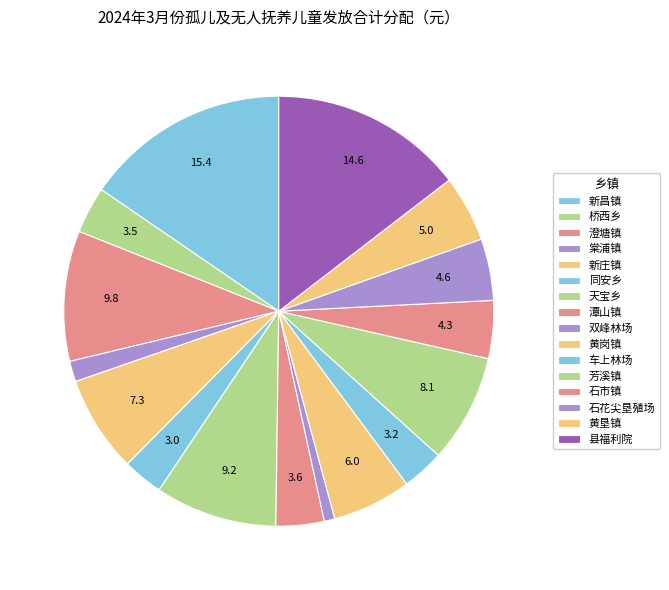

What percentage do 澄塘镇 and 石市镇 together represent?

14.1%